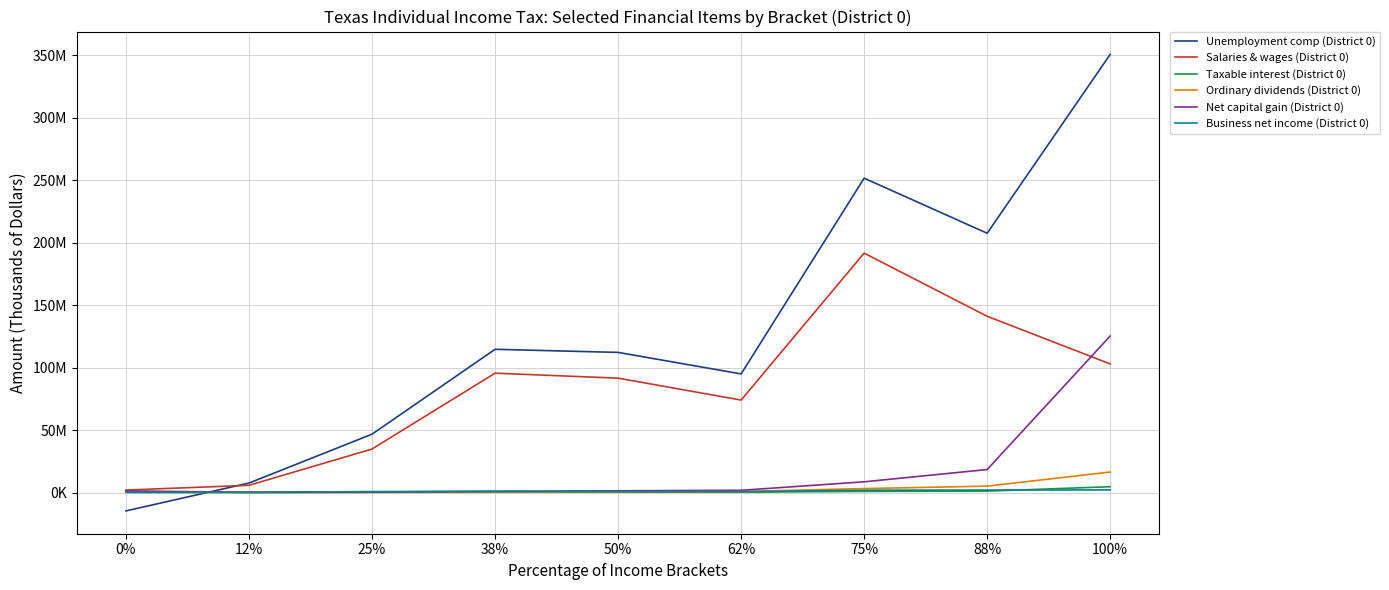

At how many categories does at least one series exceed 191322979?

3